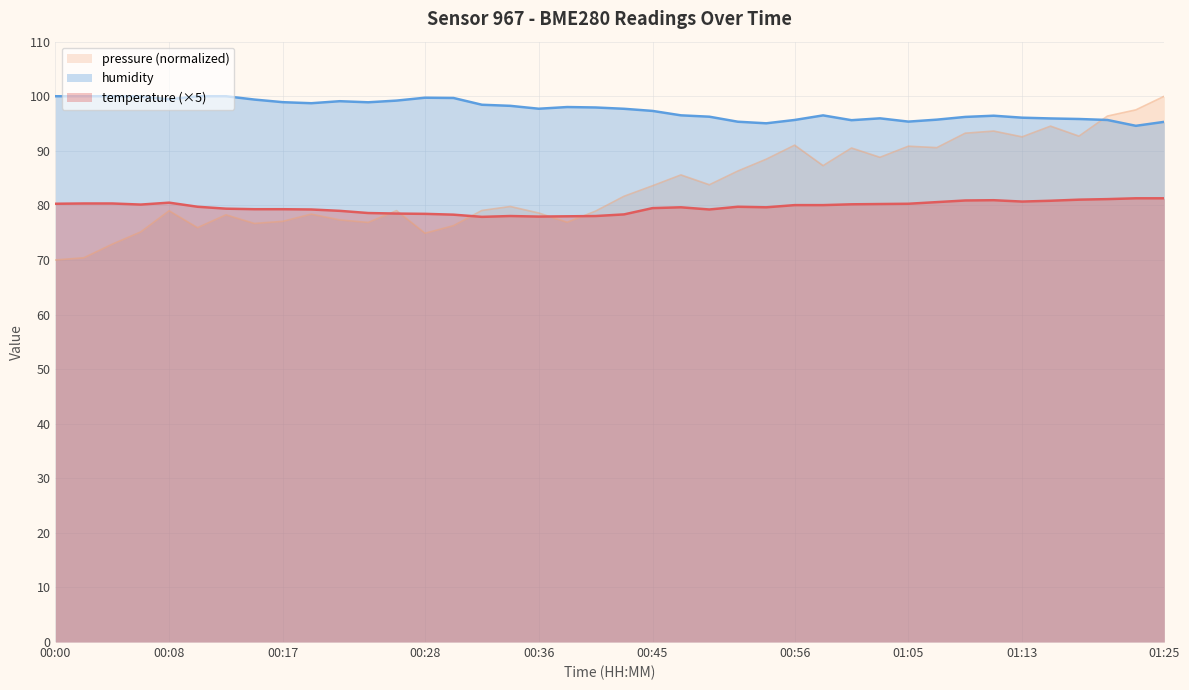

Where is temperature nearest to the value 79?

00:21